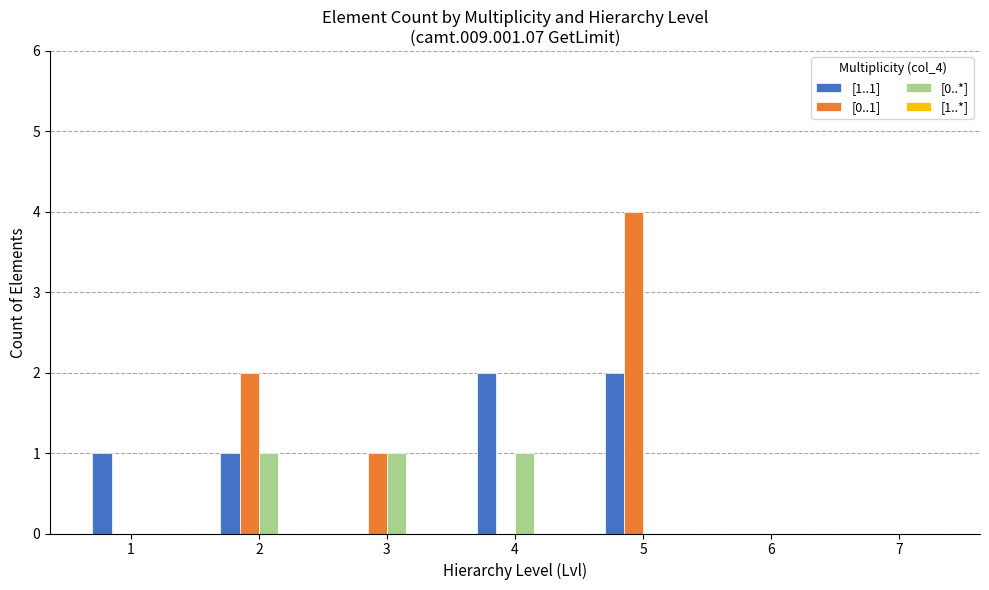

Which category has the highest value across all series?

5